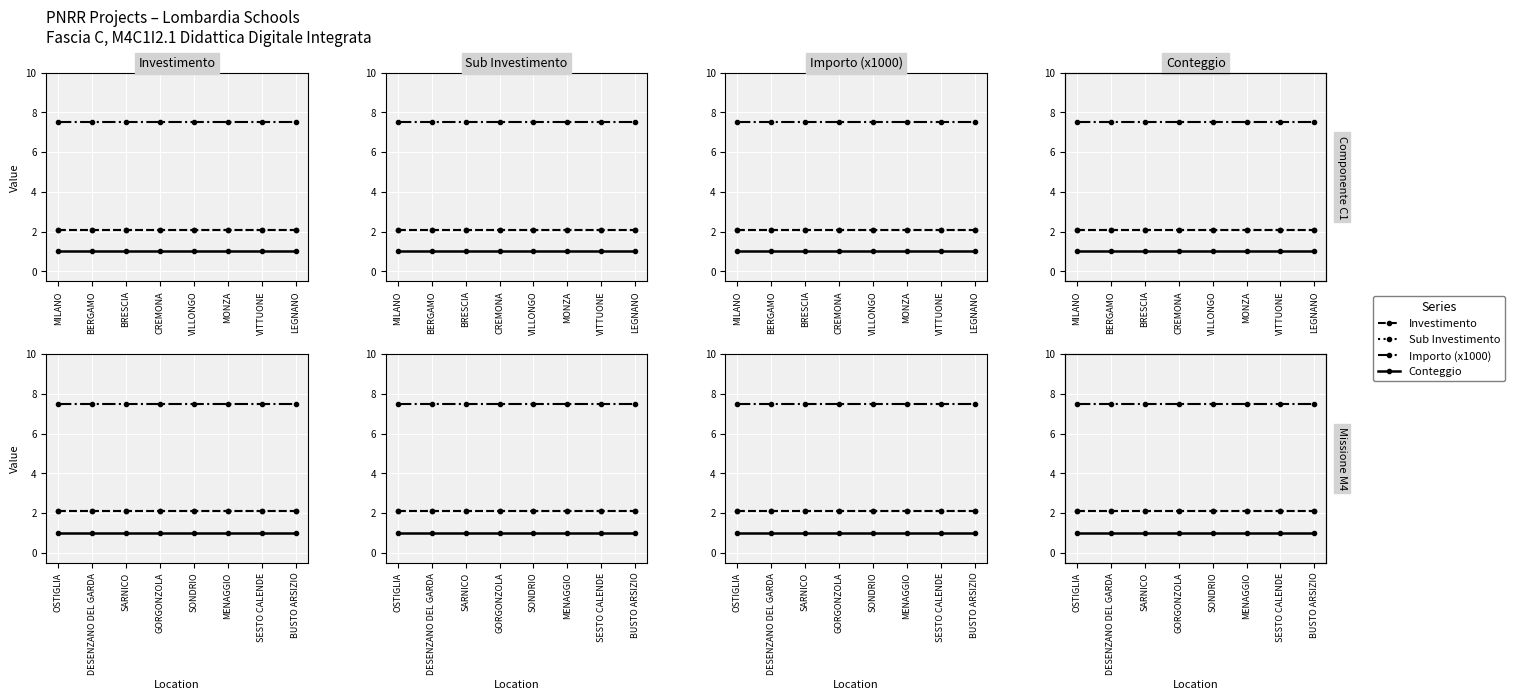

Between SESTO CALENDE and BUSTO ARSIZIO, which series saw the biggest shift?

Investimento